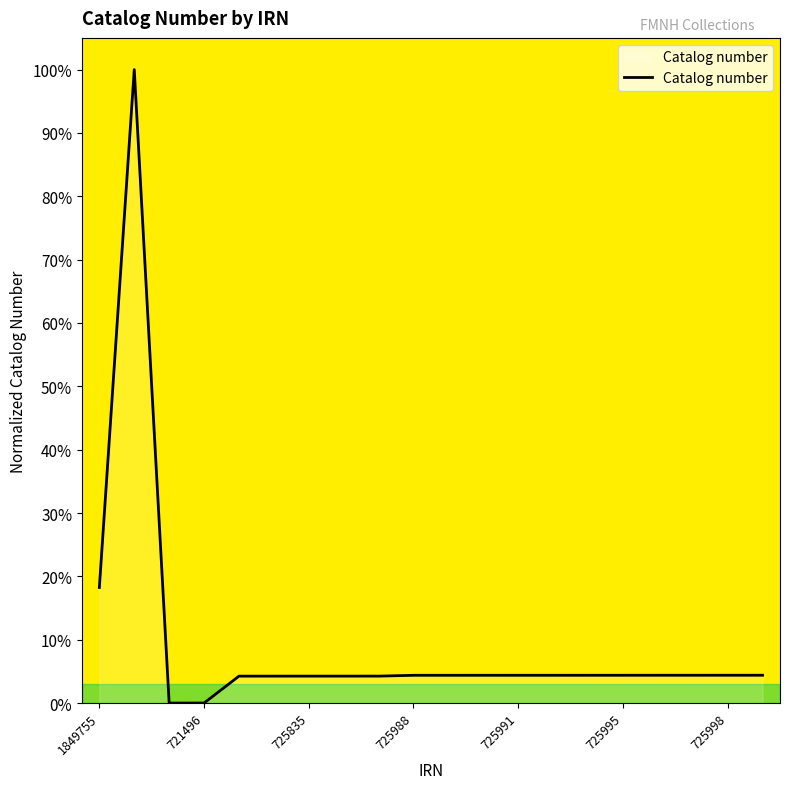

What is the maximum value shown in the chart?

100.0